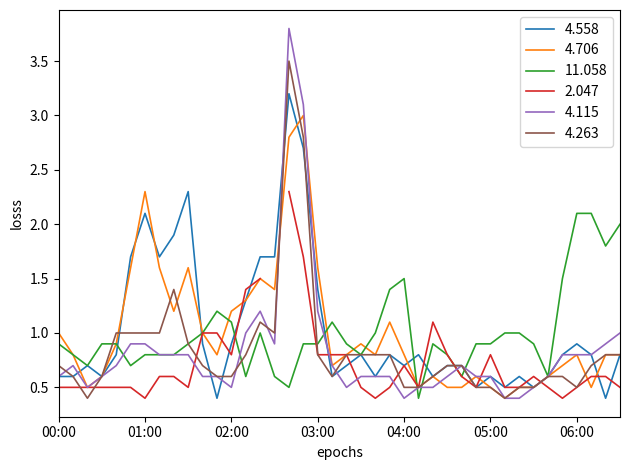

True or false: 4.558 and 4.263 intersect in this chart.

True